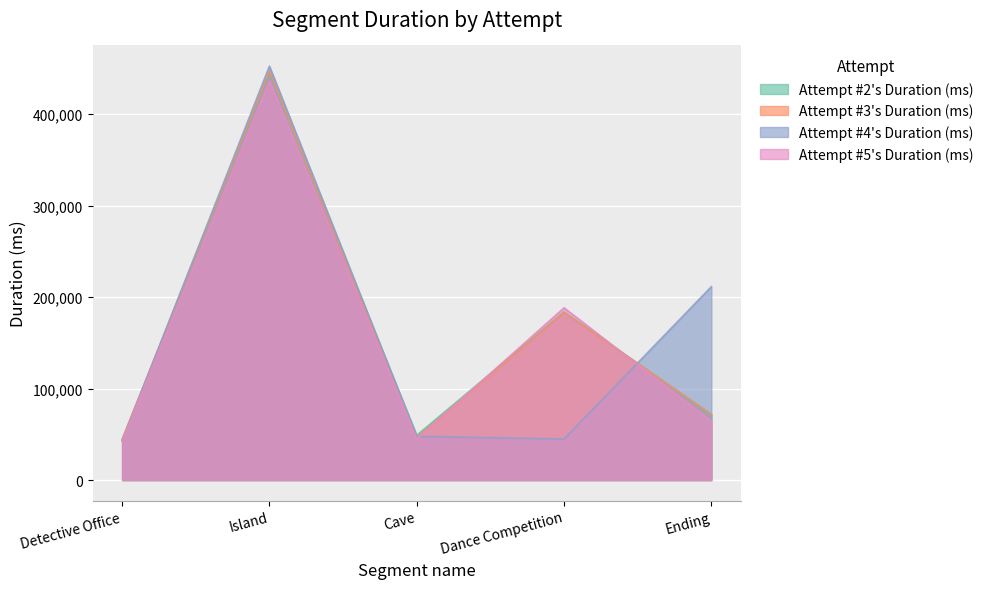

Read the Attempt #5's Duration (ms) value at Dance Competition.

188380